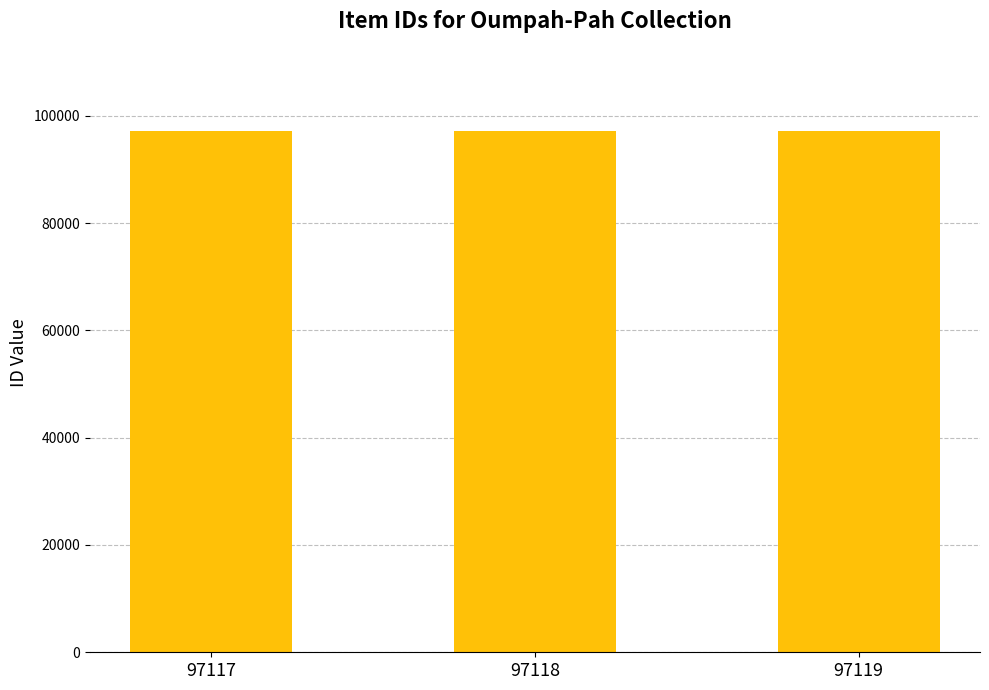

True or false: the data shows 97119 at 97119.

True